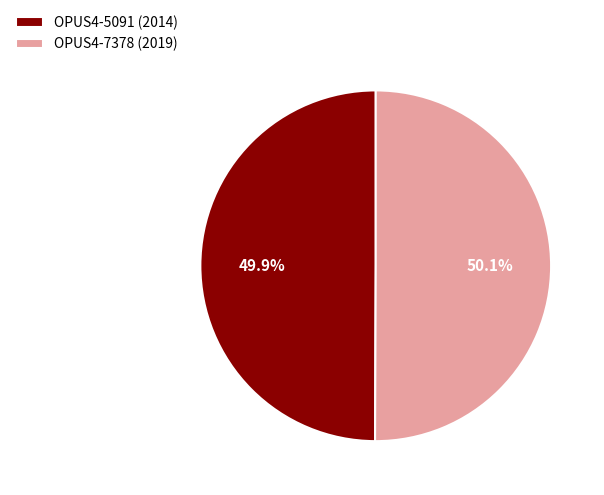

Approximately how many times larger is the value at OPUS4-7378 (2019) compared to OPUS4-5091 (2014)?

1.0